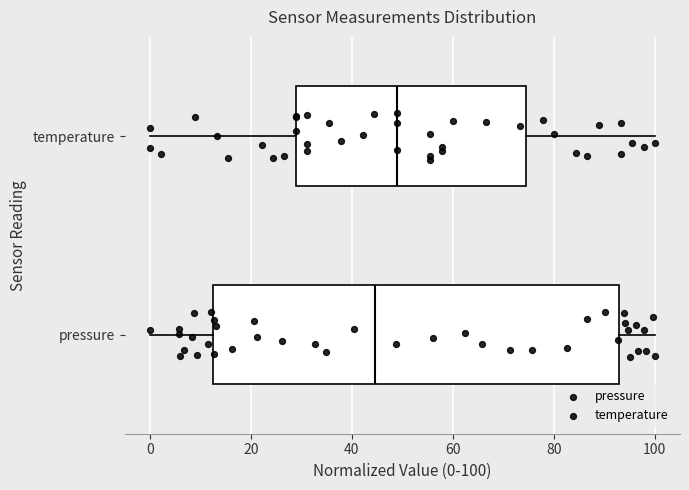

Which box has the furthest to the right median line?

temperature